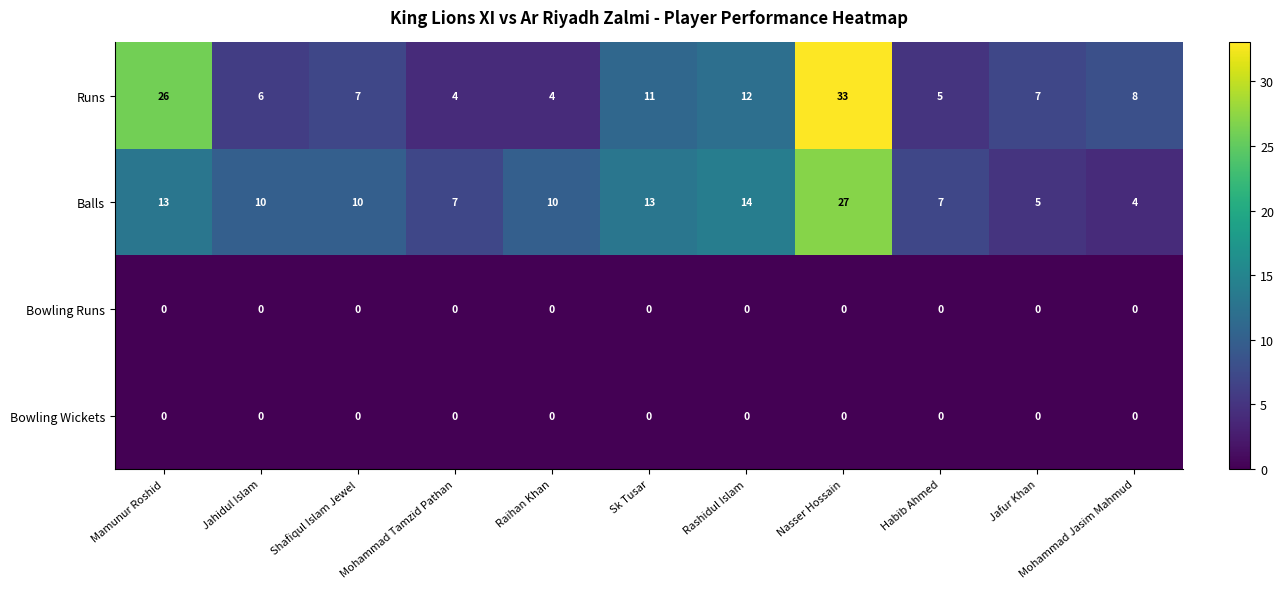

What is the greatest value displayed?

33